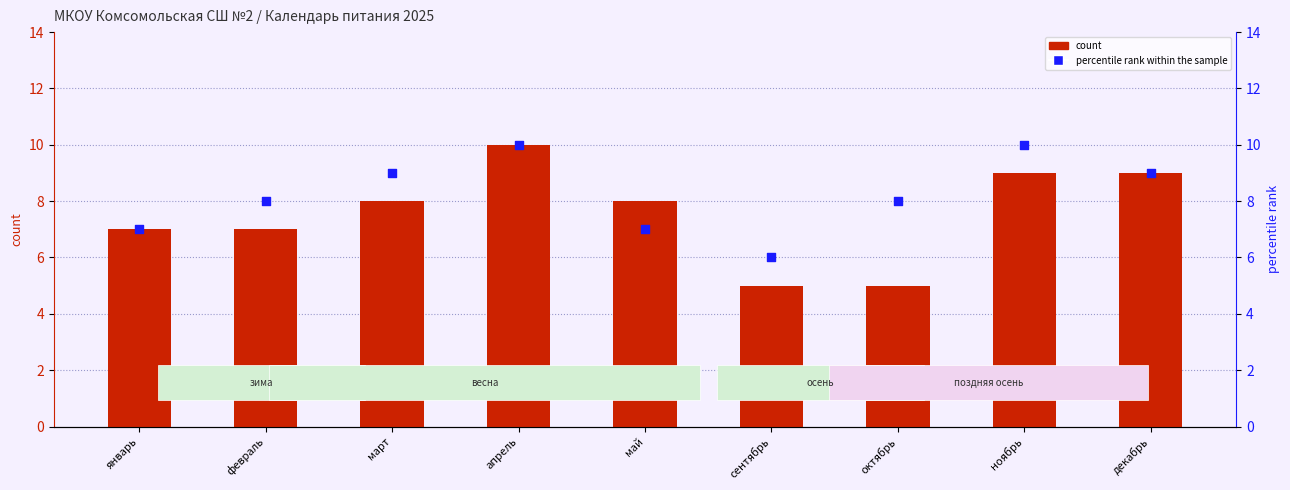

What is the total value across all series at апрель?

20